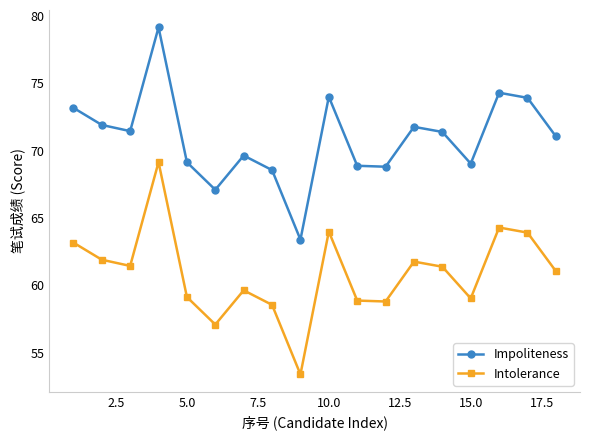

Rank the series by their maximum value, from highest to lowest.

Impoliteness, Intolerance